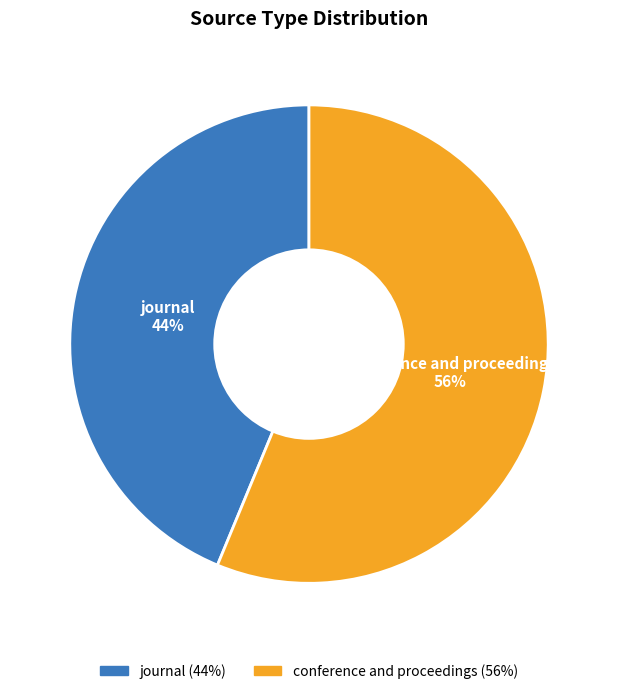

True or false: journal accounts for 31% of the total.

False